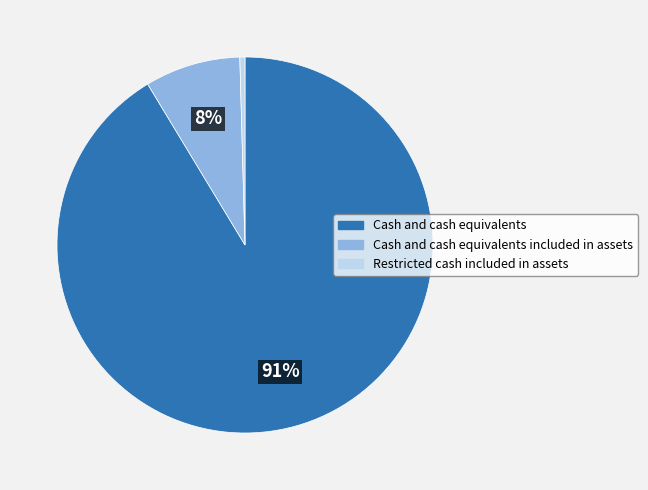

Count the number of slices in the pie.

3